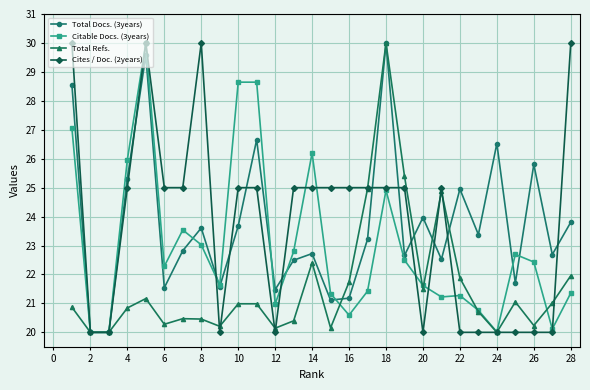

Does the chart display data point markers on the line(s)?

Yes